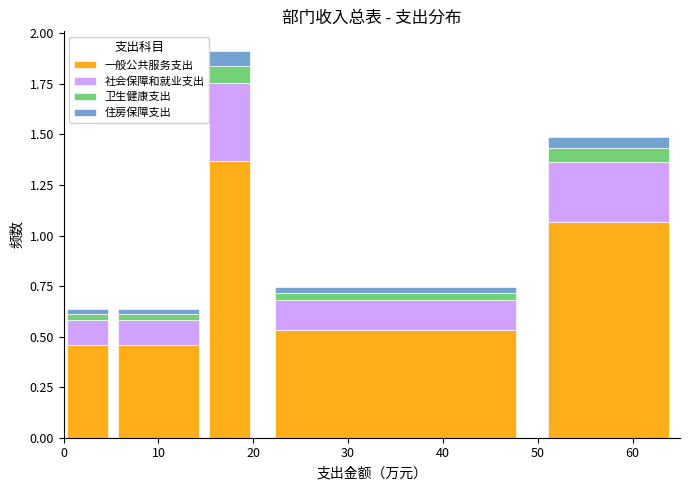

What is the difference between the maximum and minimum values in the 一般公共服务支出 series?

0.9